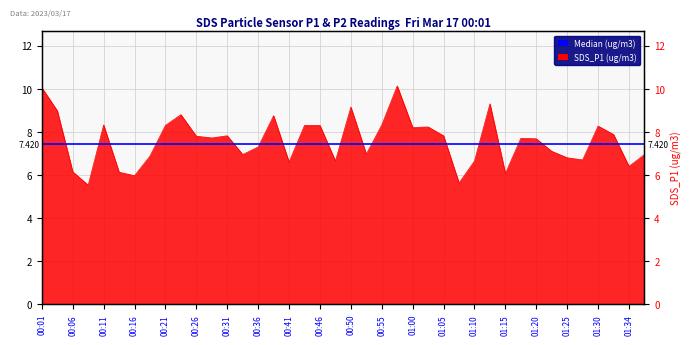

Reading right to left, what are all the values shown in this chart?

7.0	6.4	7.9	8.3	6.7	6.8	7.1	7.7	7.7	6.1	9.3	6.7	5.6	7.8	8.2	8.2	10.1	8.3	7.0	9.2	6.7	8.3	8.3	6.6	8.8	7.3	7.0	7.8	7.7	7.8	8.8	8.3	6.9	6.0	6.1	8.3	5.5	6.2	9.0	10.1